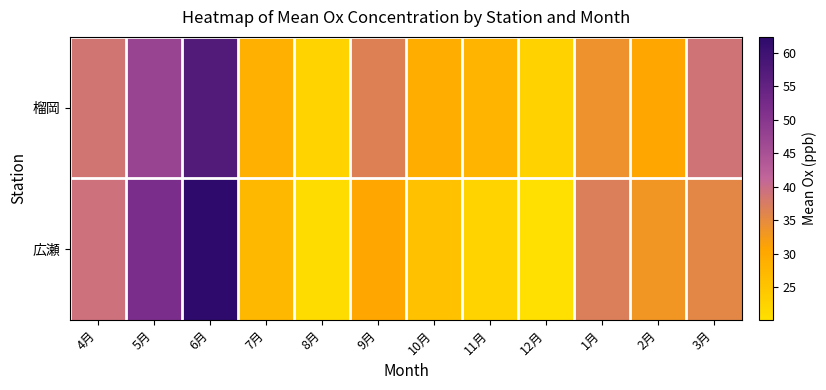

Which category has the highest value across all series?

6月